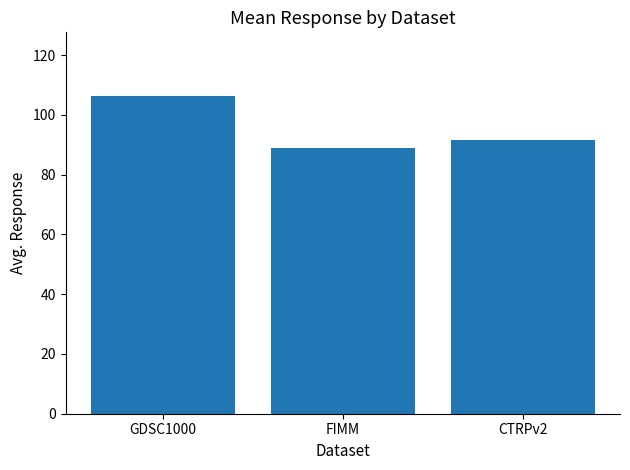

Where does the data first go above 91?

GDSC1000